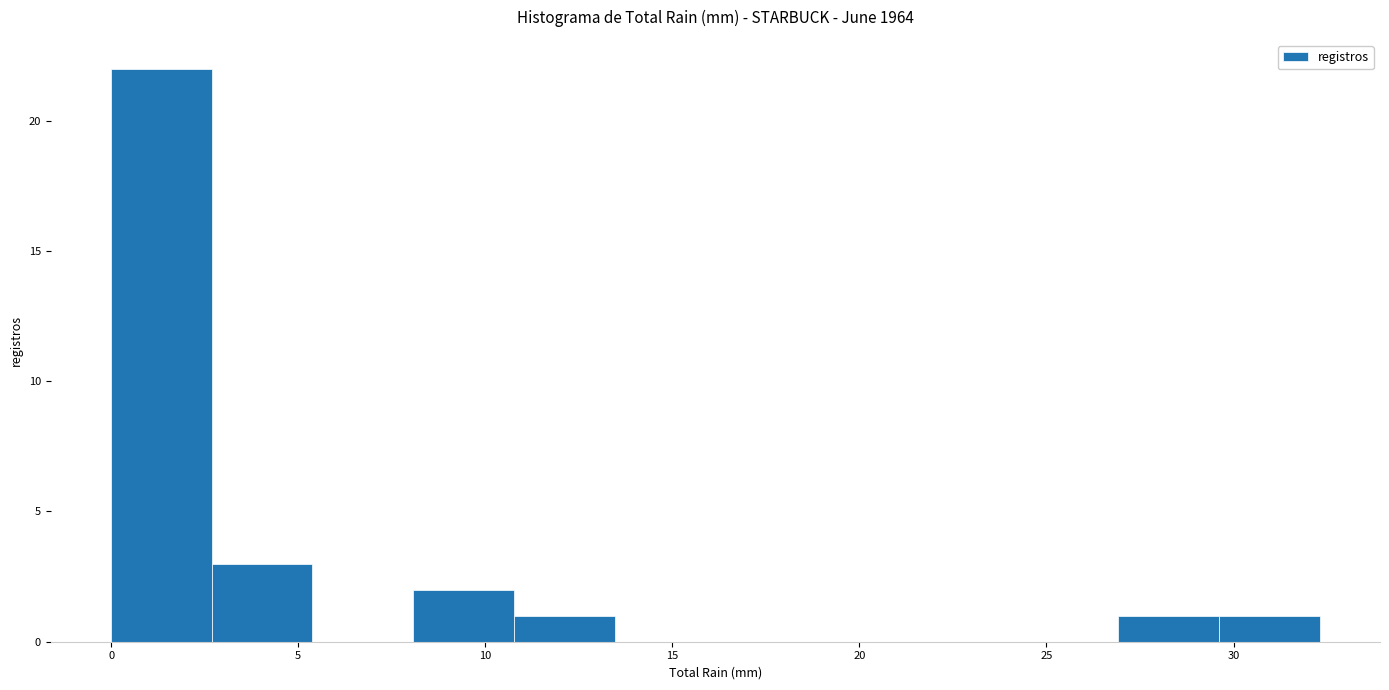

Reading left to right, transcribe this chart: for each bar, give the range it covers on the x-axis and its height. Neither the bar edges nor the heights are printed on the chart, so give them approximately, as read against the axes.

0.0 to 2.5: 22
2.5 to 5.5: 3
5.5 to 8.0: 0
8.0 to 11.0: 2
11.0 to 13.5: 1
13.5 to 16.0: 0
16.0 to 19.0: 0
19.0 to 21.5: 0
21.5 to 24.0: 0
24.0 to 27.0: 0
27.0 to 29.5: 1
29.5 to 32.5: 1